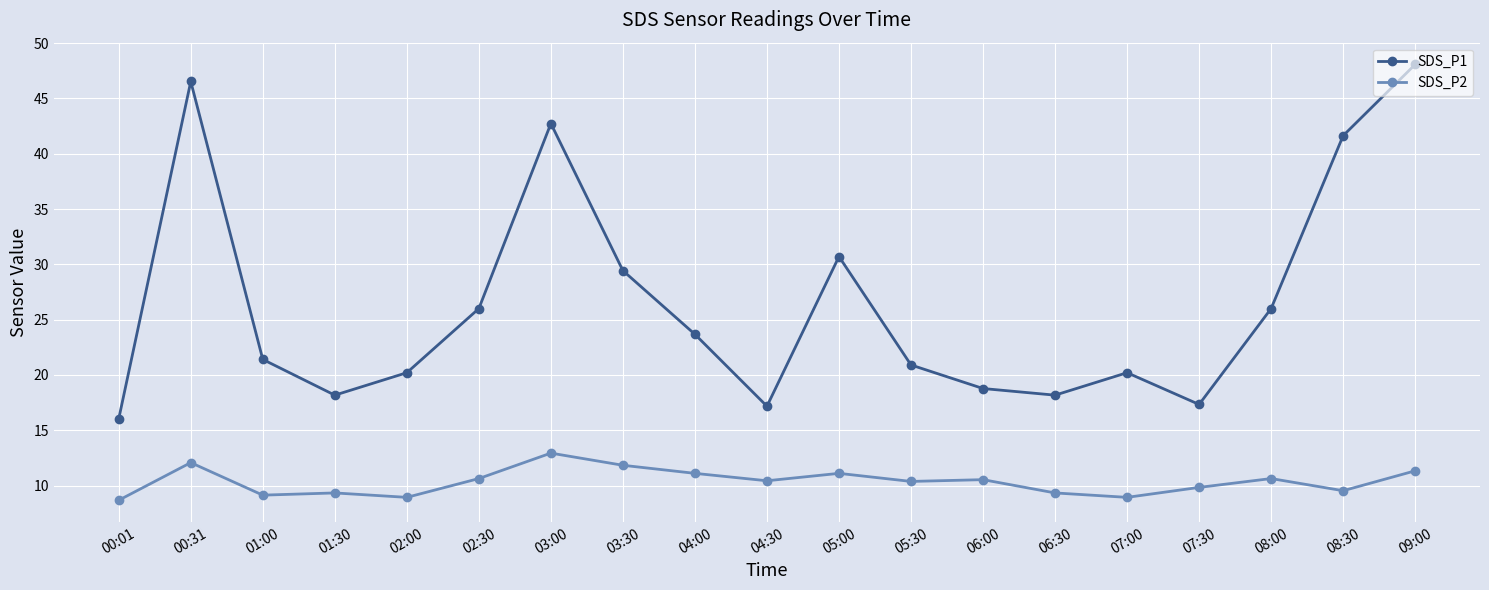

True or false: SDS_P1 has a value of 9.4 at 01:30.

False